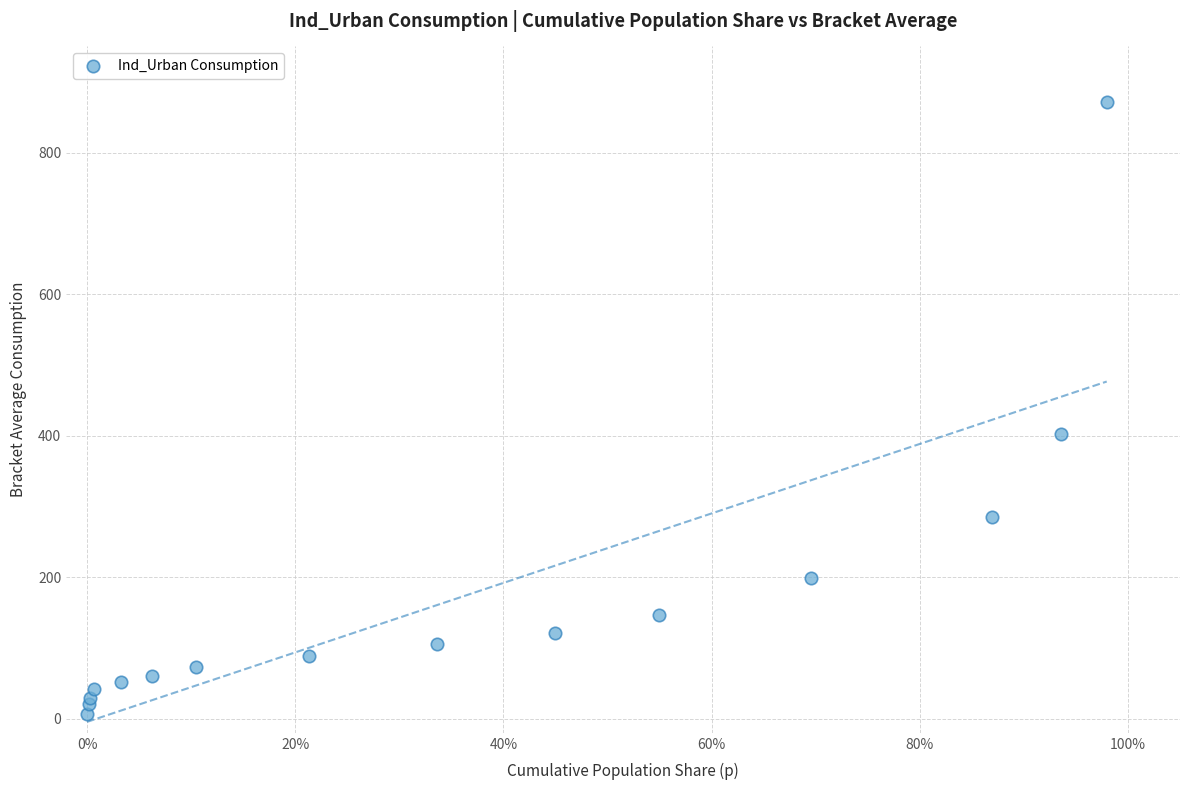

What Y value in the scatter plot is closest to 439?

402.1